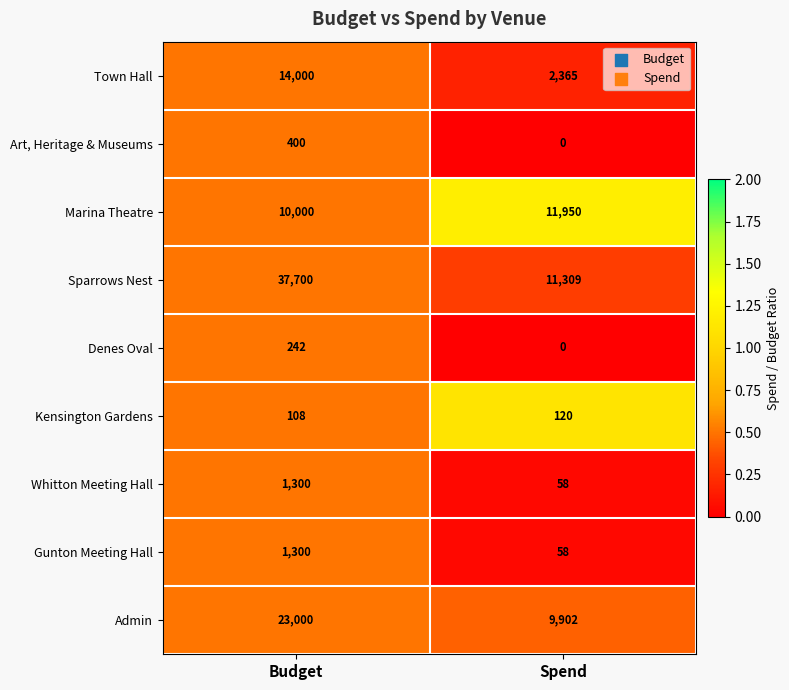

Reading left to right, extract all data points from this chart.

Town Hall: Budget=14000	Spend=2365
Art, Heritage & Museums: Budget=400	Spend=0
Marina Theatre: Budget=10000	Spend=11950
Sparrows Nest: Budget=37700	Spend=11309
Denes Oval: Budget=242	Spend=0
Kensington Gardens: Budget=108	Spend=120
Whitton Meeting Hall: Budget=1300	Spend=58
Gunton Meeting Hall: Budget=1300	Spend=58
Admin: Budget=23000	Spend=9902